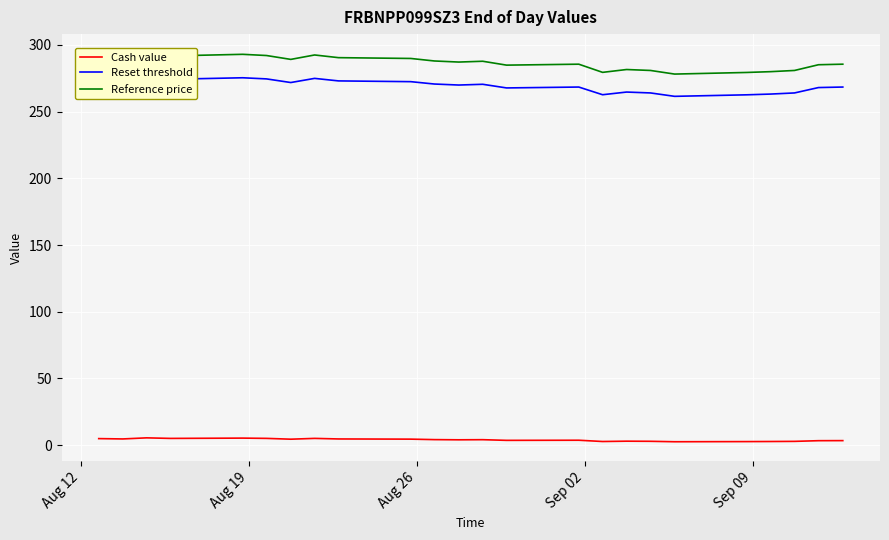

At how many categories does at least one series exceed 157?

39